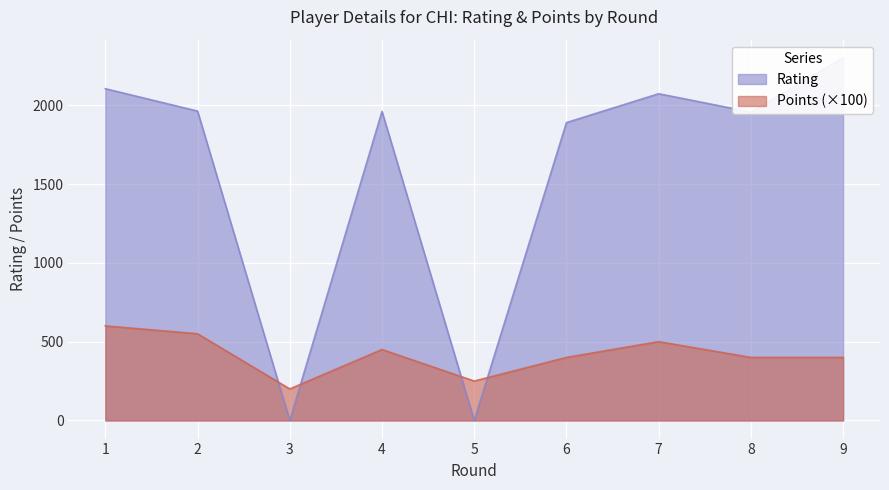

What is the total value across all series at 9?

2701